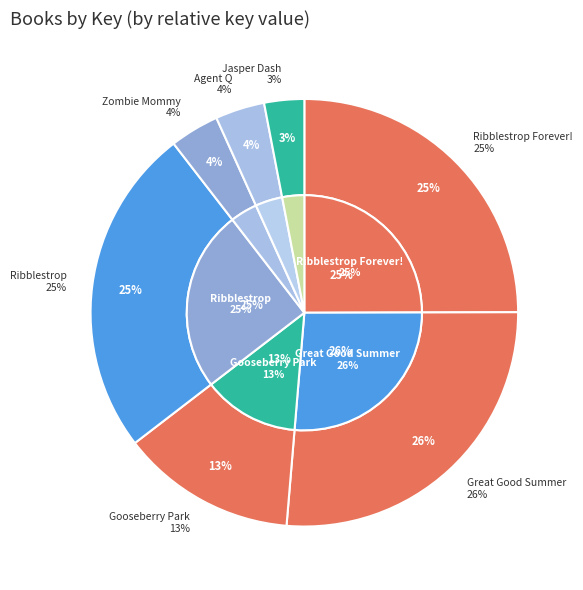

To the nearest percent, what is the difference between the largest and smallest slice percentages?

23%